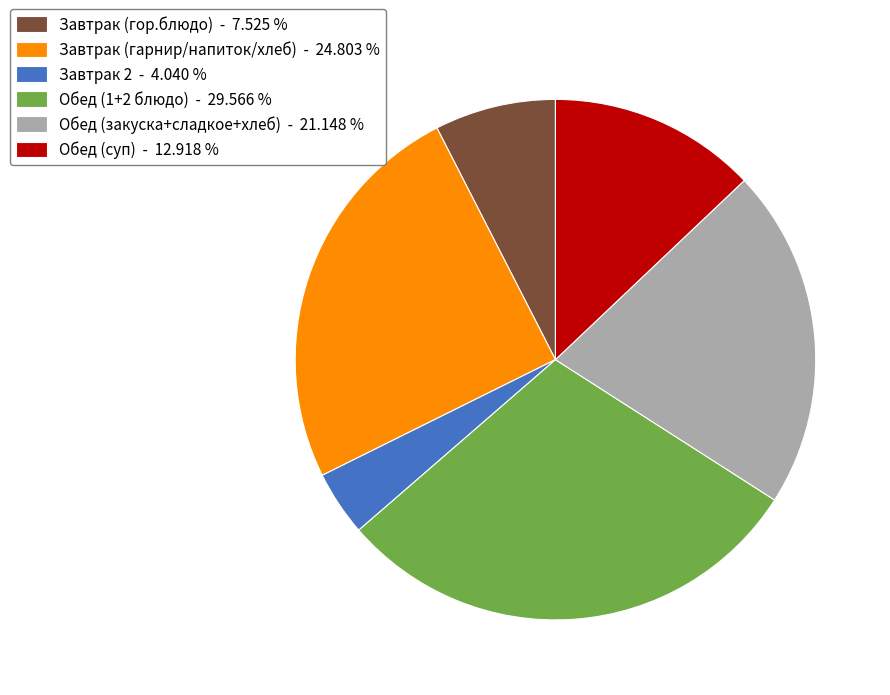

Is the sum of Завтрак 2 - 4.040 % and Обед (суп) - 12.918 % greater than half?

No